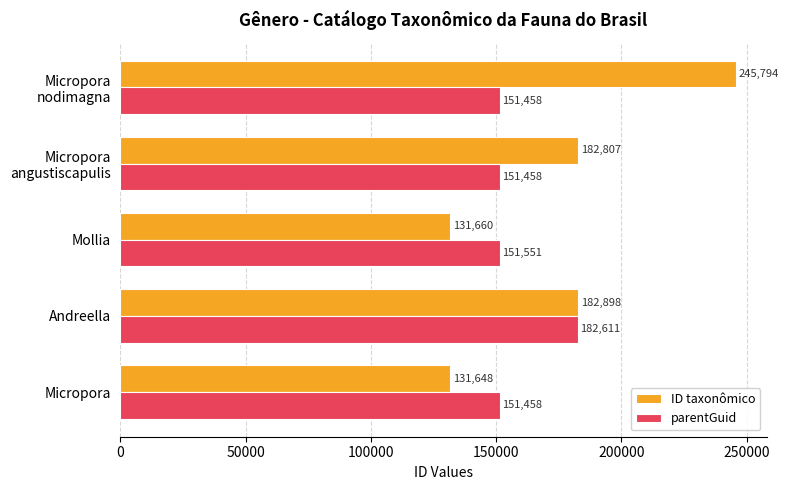

At which label is parentGuid closest to 167034?

Mollia